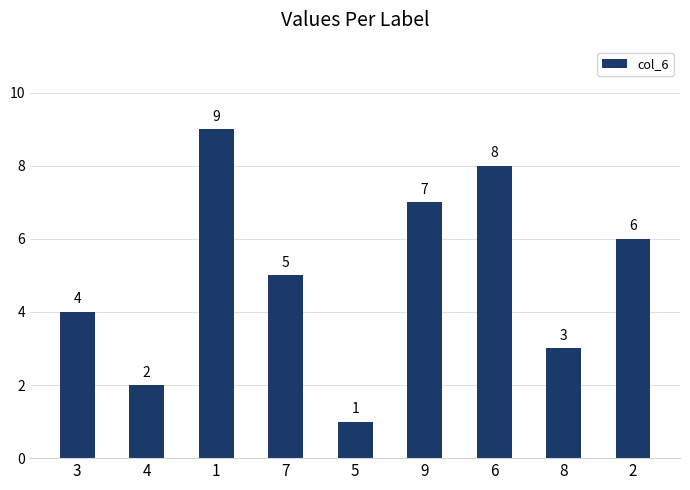

What is the difference between the maximum and minimum values?

8